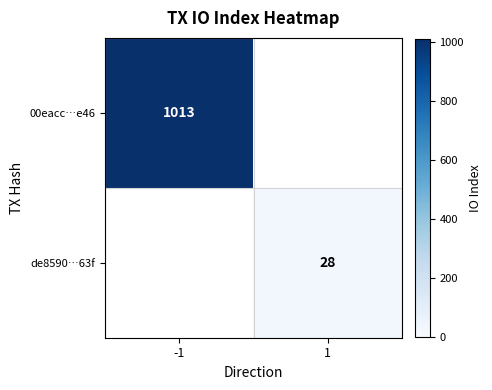

Is it true that 00eacc…e46 equals 1013 at -1?

True